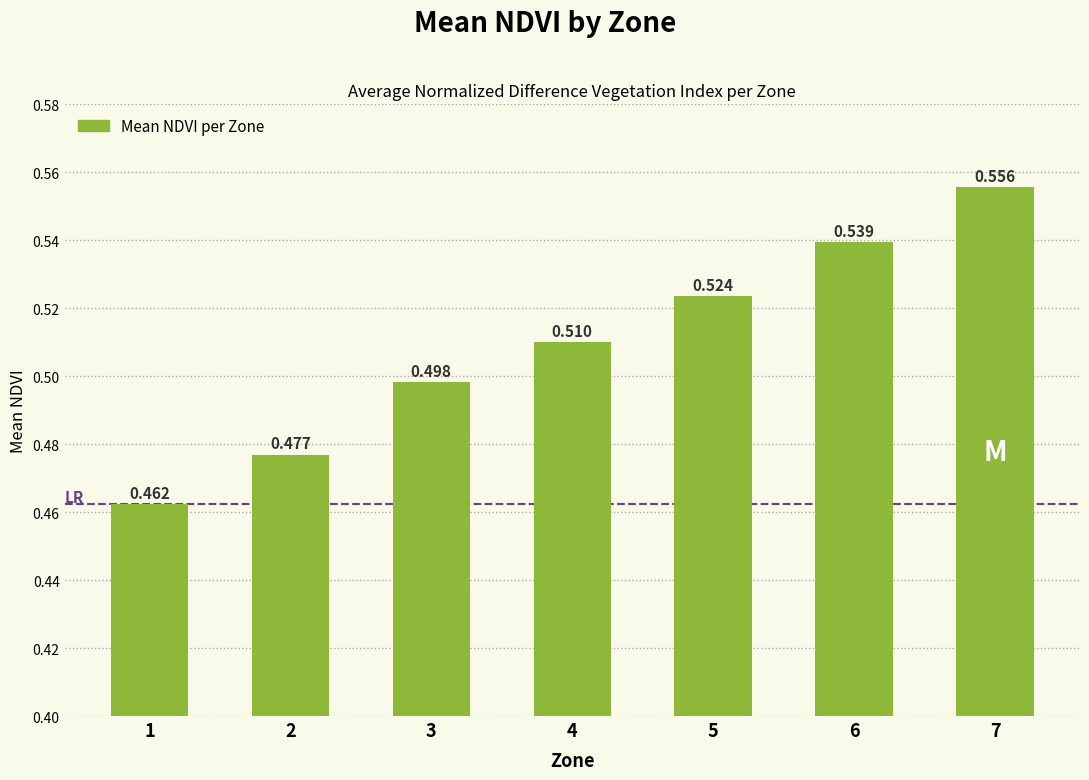

Rank the categories by value from lowest to highest.

1, 2, 3, 4, 5, 6, 7